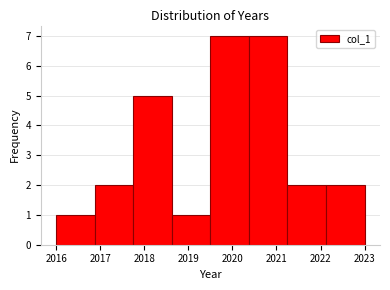

How tall is the bar that spans 2016.9 to 2017.8 on the x-axis? Neither the bar edges nor the heights are printed on the chart, so give them approximately, as read against the axes.

2